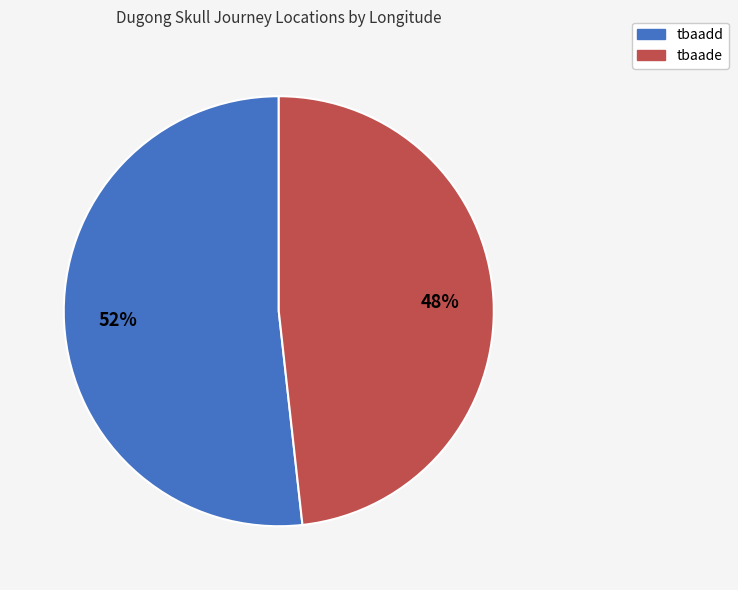

Approximately how many times larger is the value at tbaadd compared to tbaade?

1.1